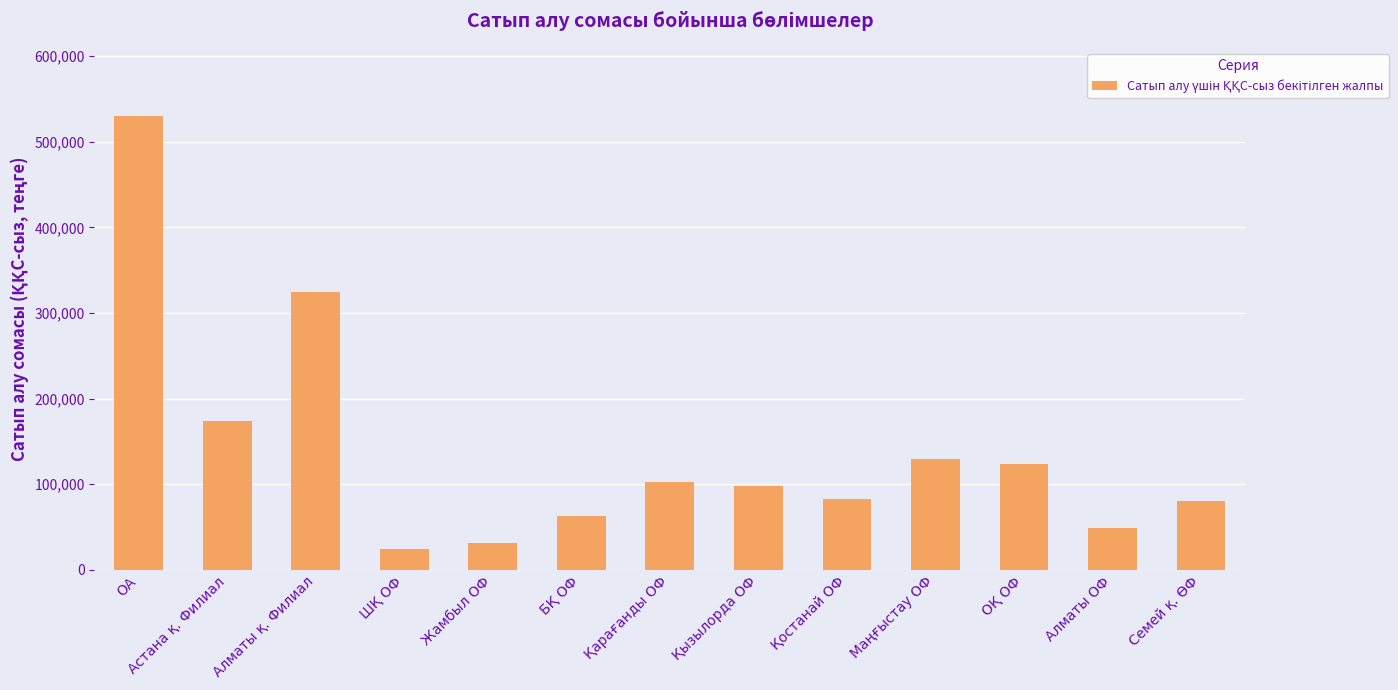

What is the average value?

139362